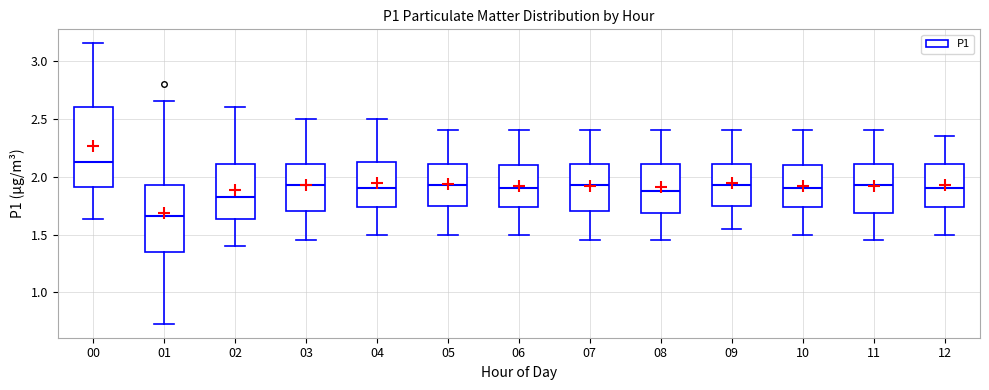

Reading left to right, read every box against the y-axis: the position of its median line, the range the box covers, and the ends of its whiskers. The values are not printed on the chart, so give them approximately, as read against the axis.

00: median 2.15, box 1.90 to 2.60, whiskers 1.65 to 3.15
01: median 1.65, box 1.35 to 1.95, whiskers 0.75 to 2.65
02: median 1.85, box 1.65 to 2.10, whiskers 1.40 to 2.60
03: median 1.95, box 1.70 to 2.10, whiskers 1.45 to 2.50
04: median 1.90, box 1.75 to 2.15, whiskers 1.50 to 2.50
05: median 1.95, box 1.75 to 2.10, whiskers 1.50 to 2.40
06: median 1.90, box 1.75 to 2.10, whiskers 1.50 to 2.40
07: median 1.95, box 1.70 to 2.10, whiskers 1.45 to 2.40
08: median 1.90, box 1.70 to 2.10, whiskers 1.45 to 2.40
09: median 1.95, box 1.75 to 2.10, whiskers 1.55 to 2.40
10: median 1.90, box 1.75 to 2.10, whiskers 1.50 to 2.40
11: median 1.95, box 1.70 to 2.10, whiskers 1.45 to 2.40
12: median 1.90, box 1.75 to 2.10, whiskers 1.50 to 2.35